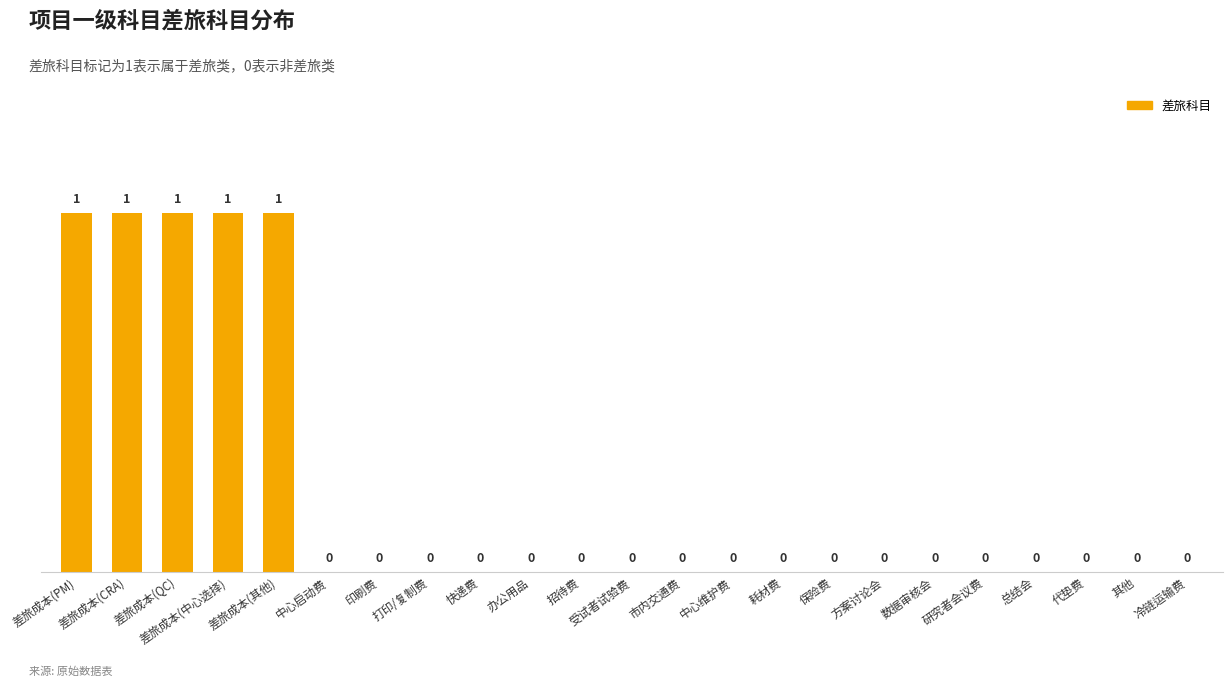

How many values are between 0 and 1?

23